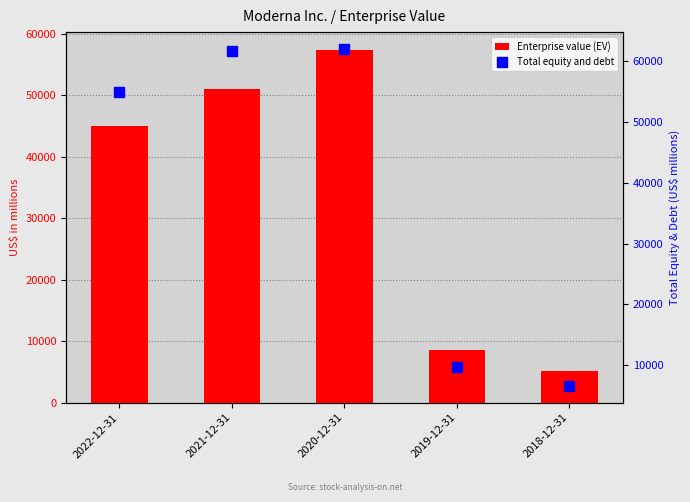

What are all the series names shown in the legend?

Enterprise value (EV), Total equity and debt